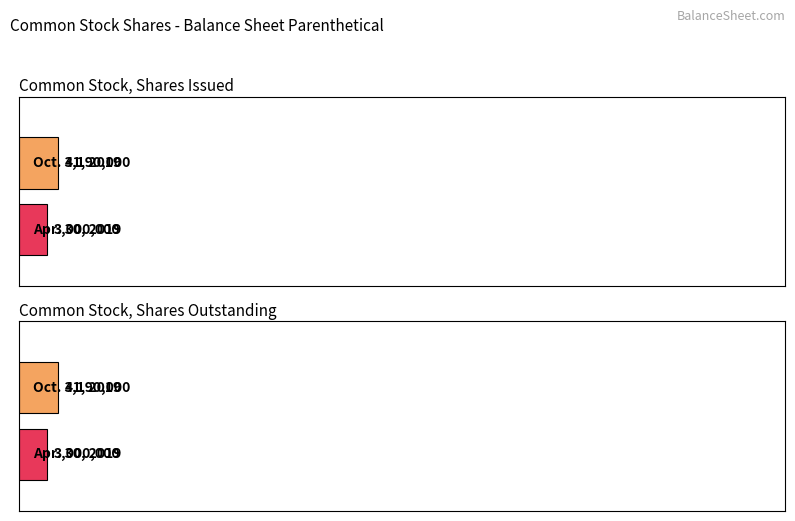

Reading left to right, transcribe all the data shown in this chart.

Oct. 31, 2019: 4190000	4190000
Apr. 30, 2019: 3000000	3000000